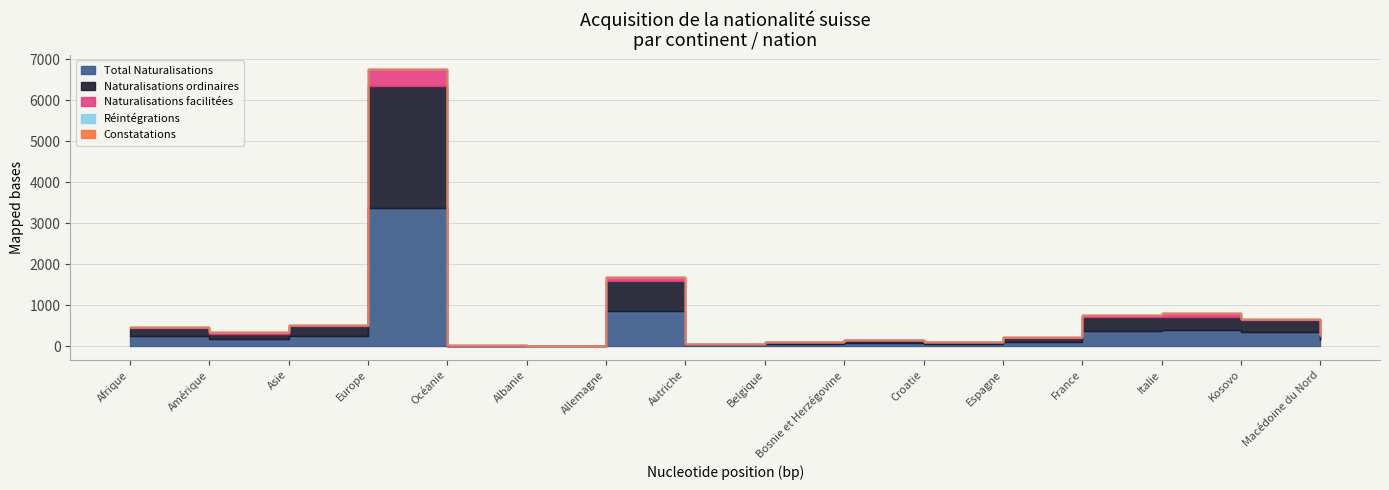

At how many categories does at least one series exceed 1343?

1